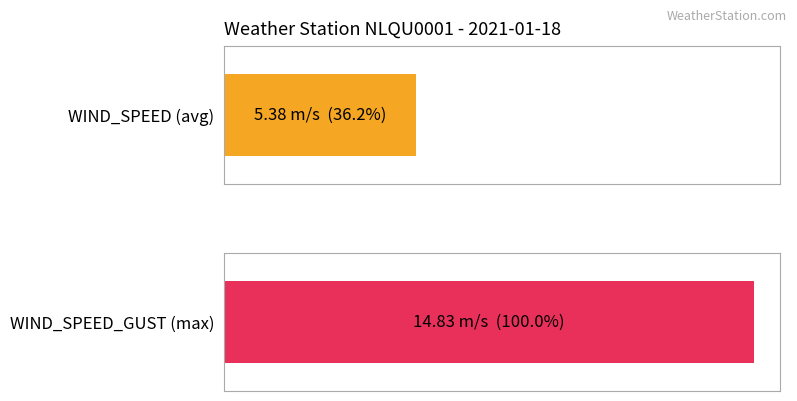

Rank the series by their average value, from lowest to highest.

WIND_SPEED, WIND_SPEED_GUST